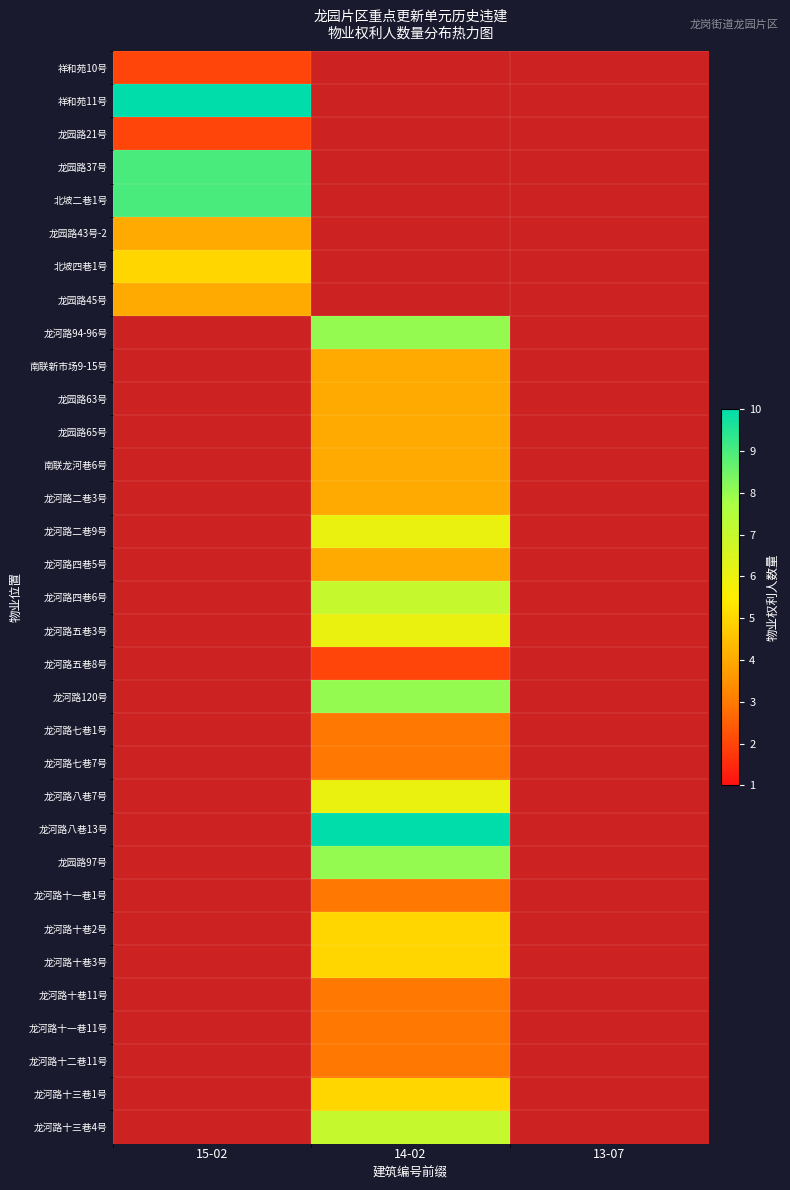

What is the spread (max minus min) of values at 15-02?

8.0